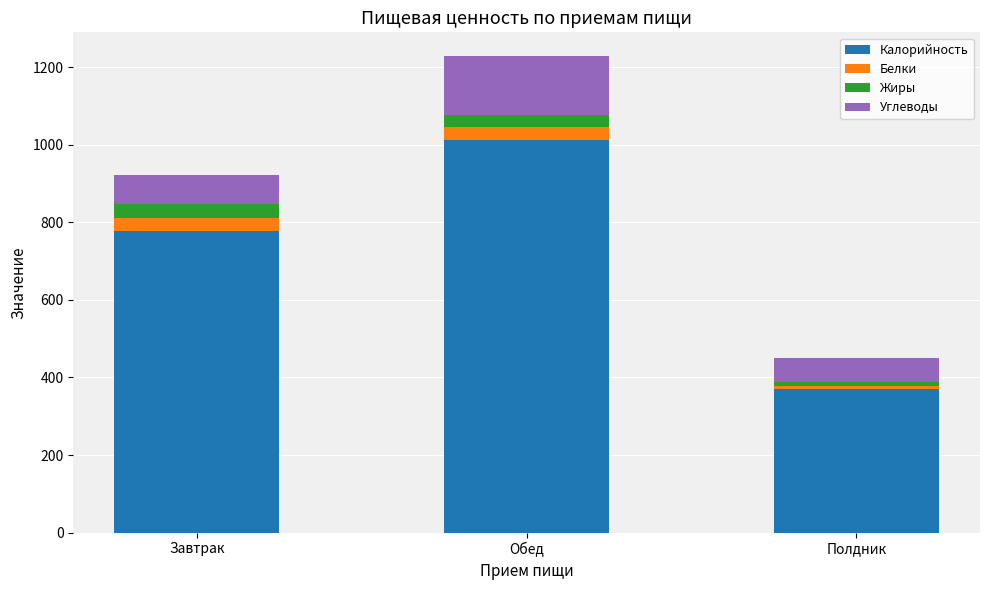

At which category is the sum across all series the highest?

Обед